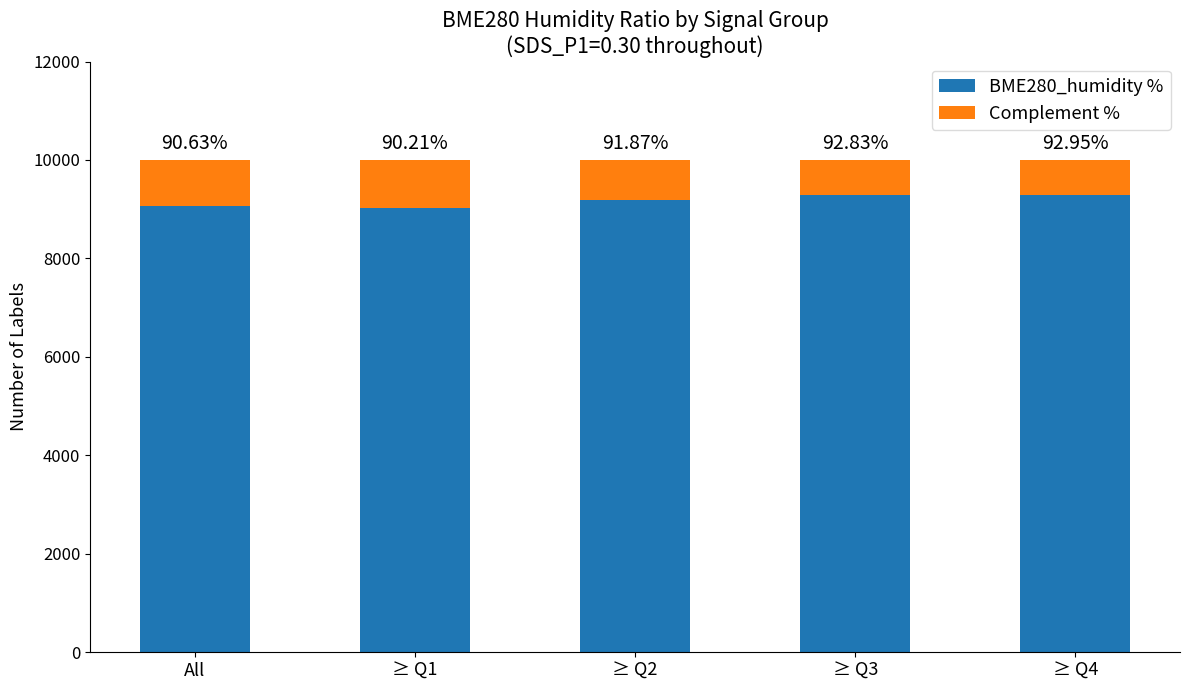

What is the difference between the BME280_humidity % values at ≥ Q3 and ≥ Q4?

12